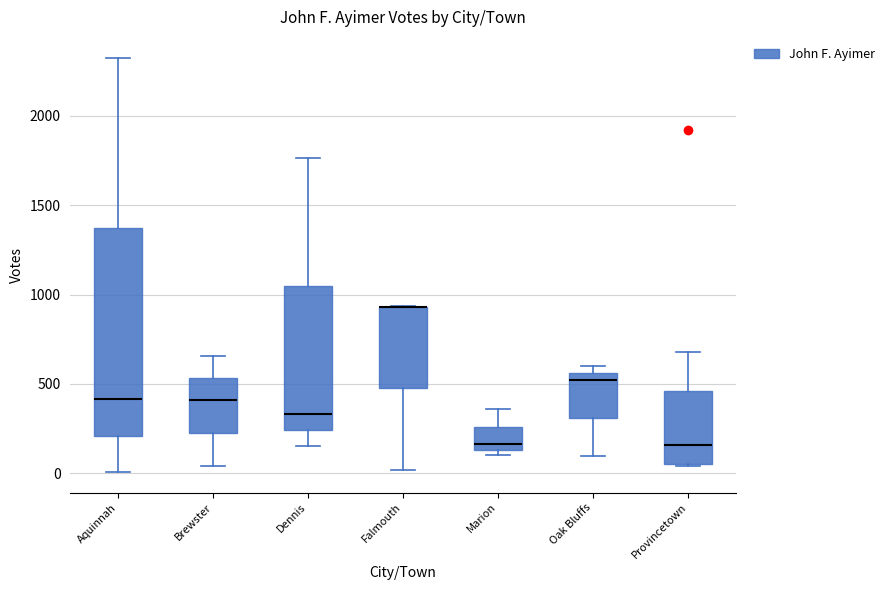

Where is the upper edge of the box for Brewster on the y-axis? The values are not printed on the chart, so give them approximately, as read against the axis.

550